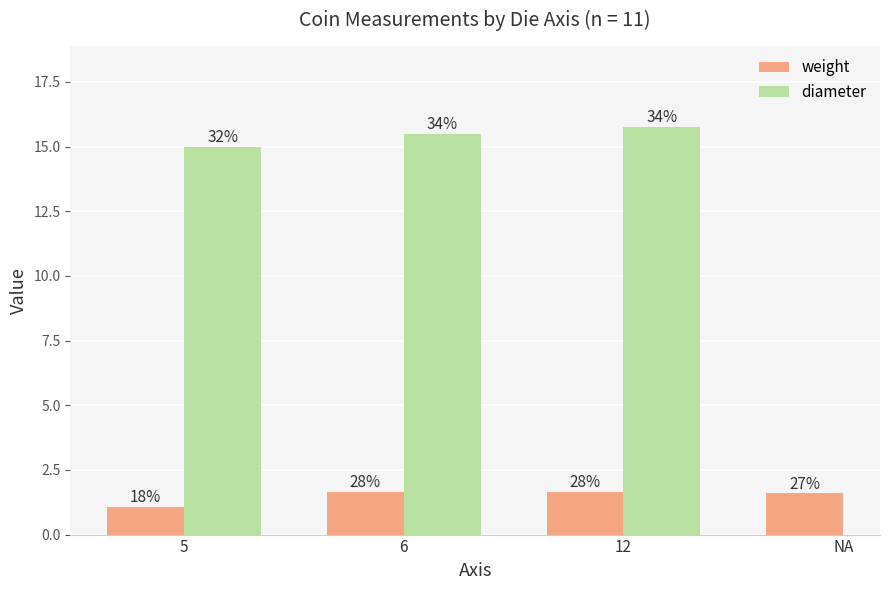

Are the bars horizontal?

No